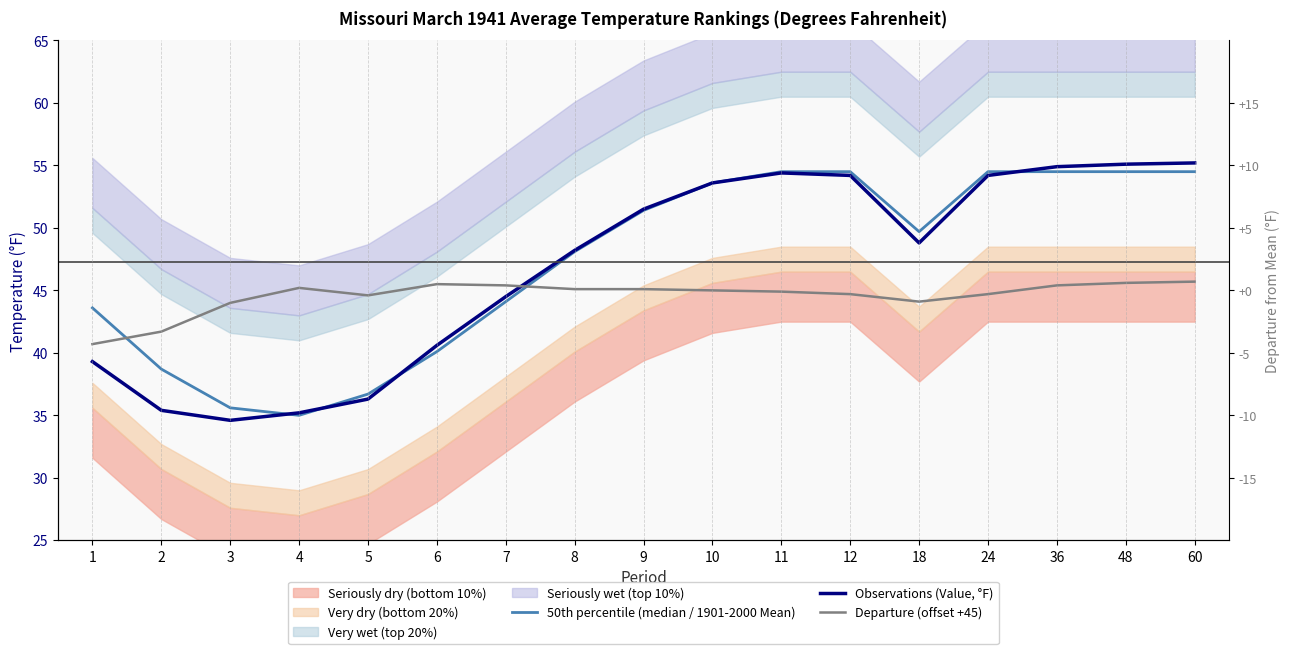

Does the chart display data point markers on the line(s)?

No